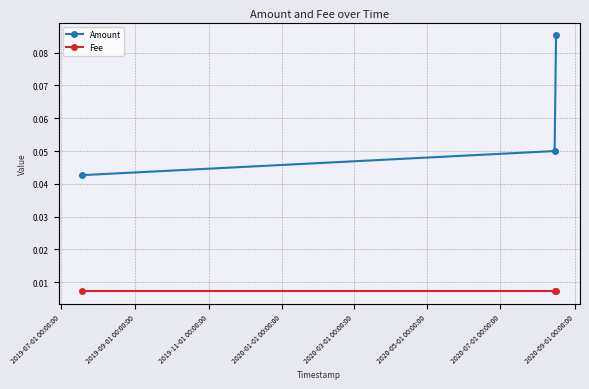

List the series in order of their overall mean, highest first.

Amount, Fee